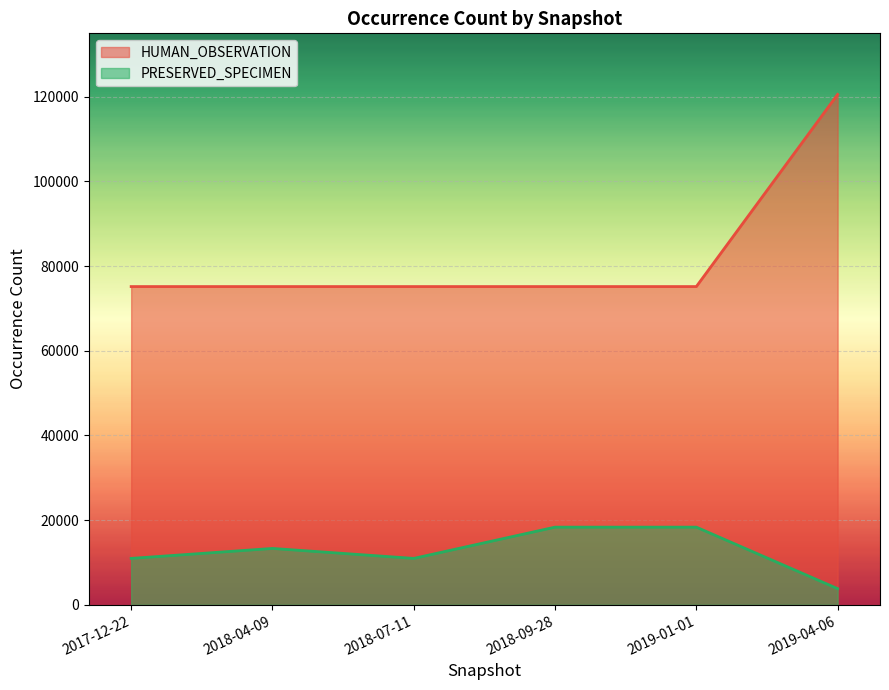

What is the value of the PRESERVED_SPECIMEN point at the 4th from the left?

18348